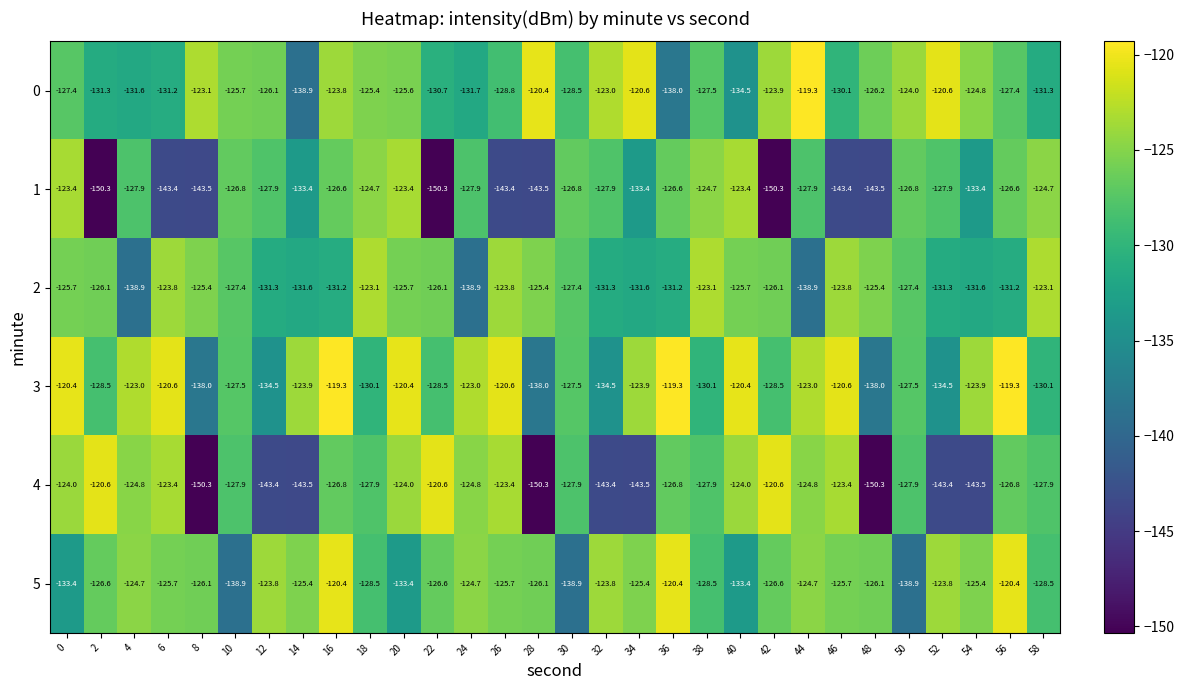

At which category is the sum across all series the highest?

16